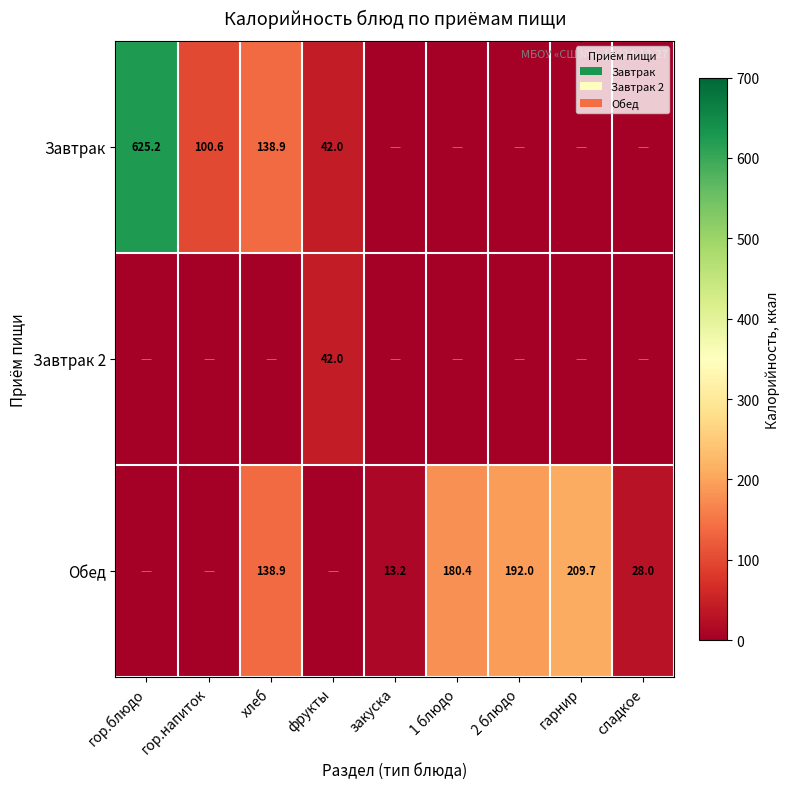

Is it true that Завтрак equals 42.0 at фрукты?

True